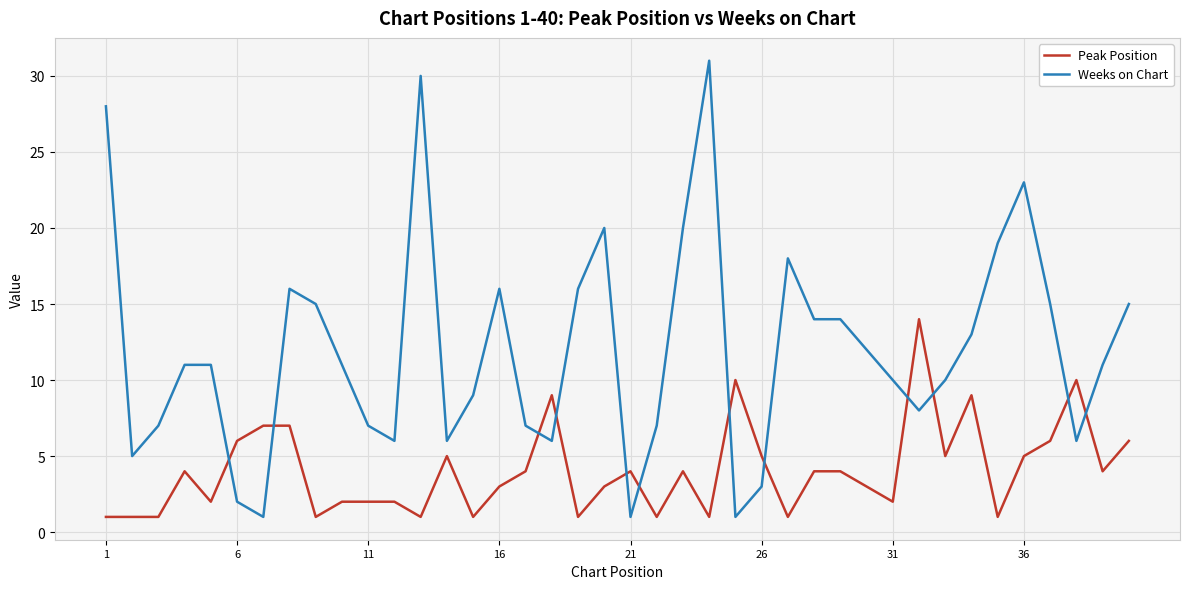

Which series has the widest spread of values?

Weeks on Chart